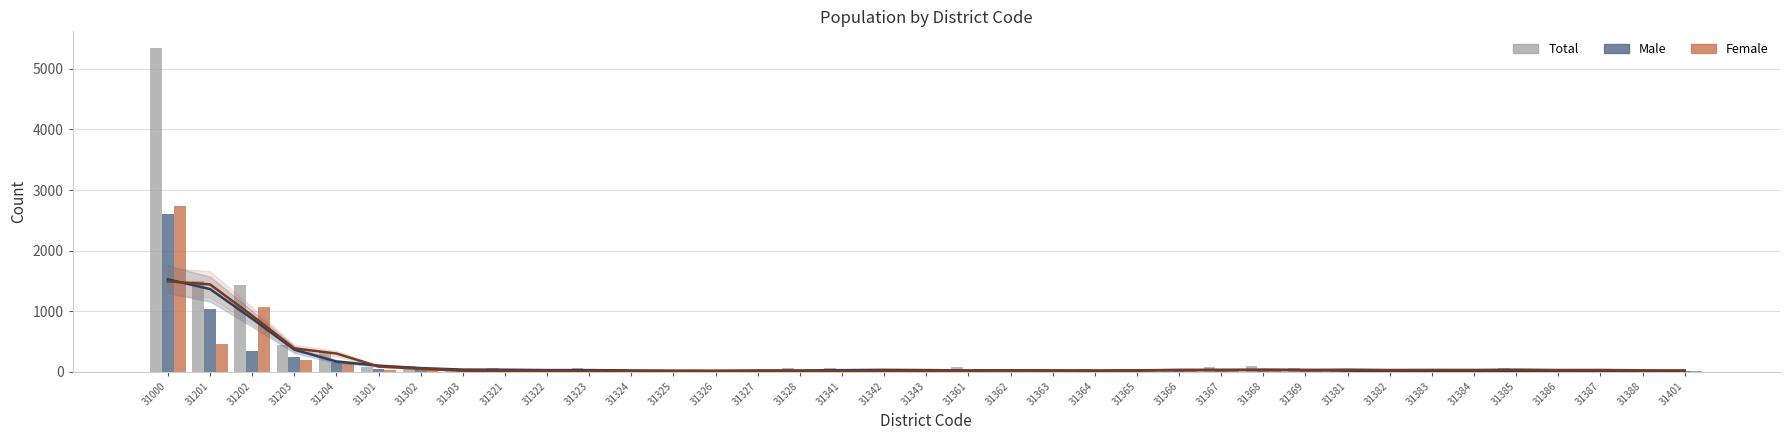

What is the total value across all series at 31366?

174